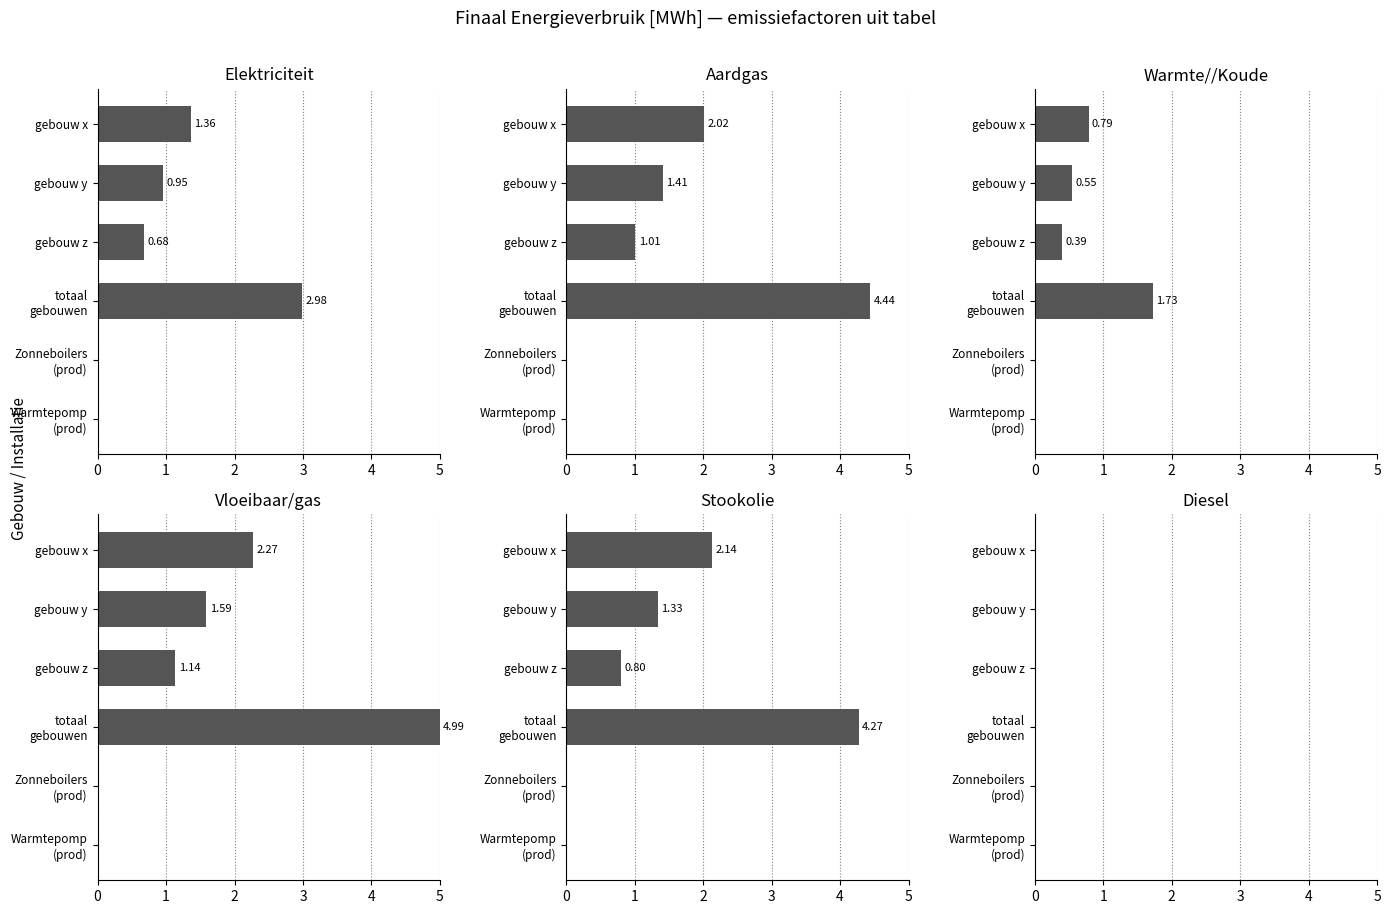

What is the average value of the Elektriciteit series?

1.0